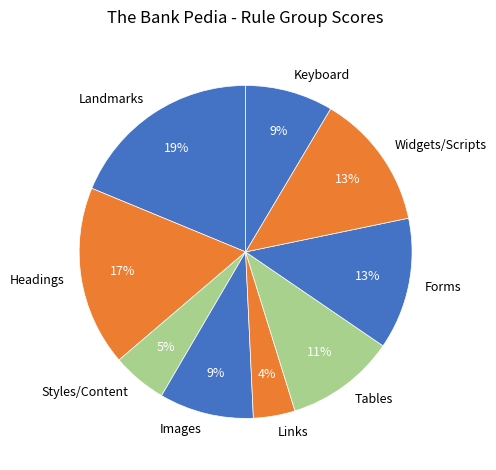

True or false: Styles/Content accounts for 14% of the total.

False